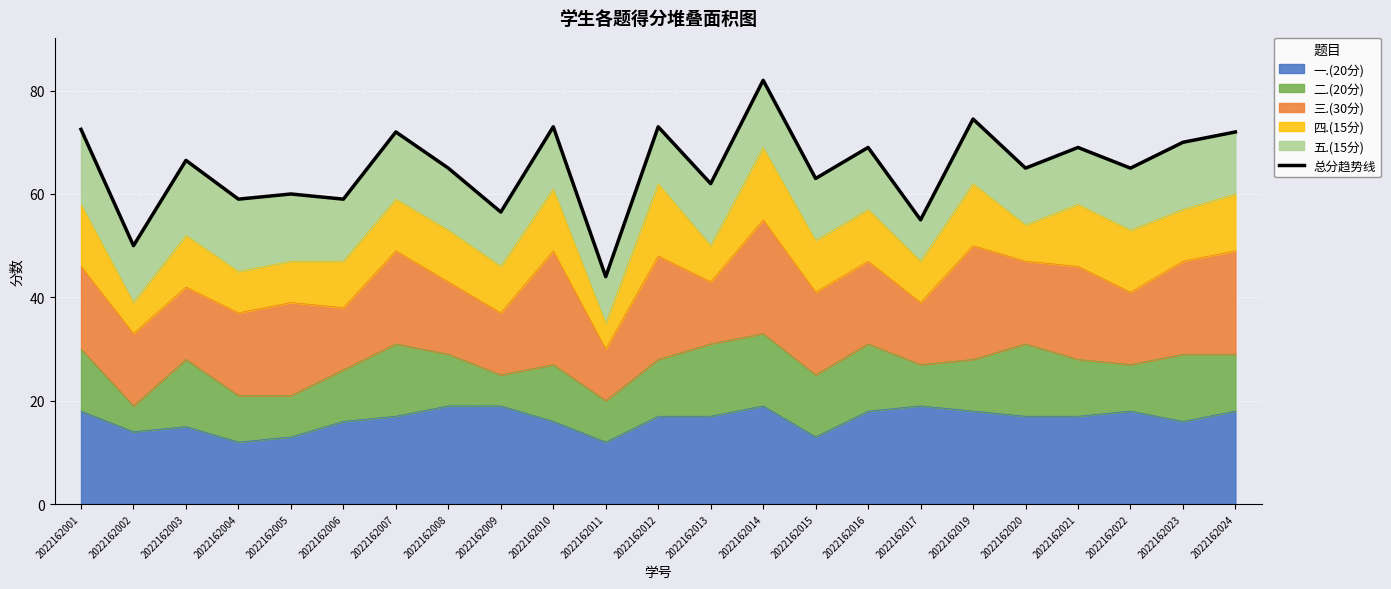

The chart shows a value of 106.3 at 2022162021. True or false?

False